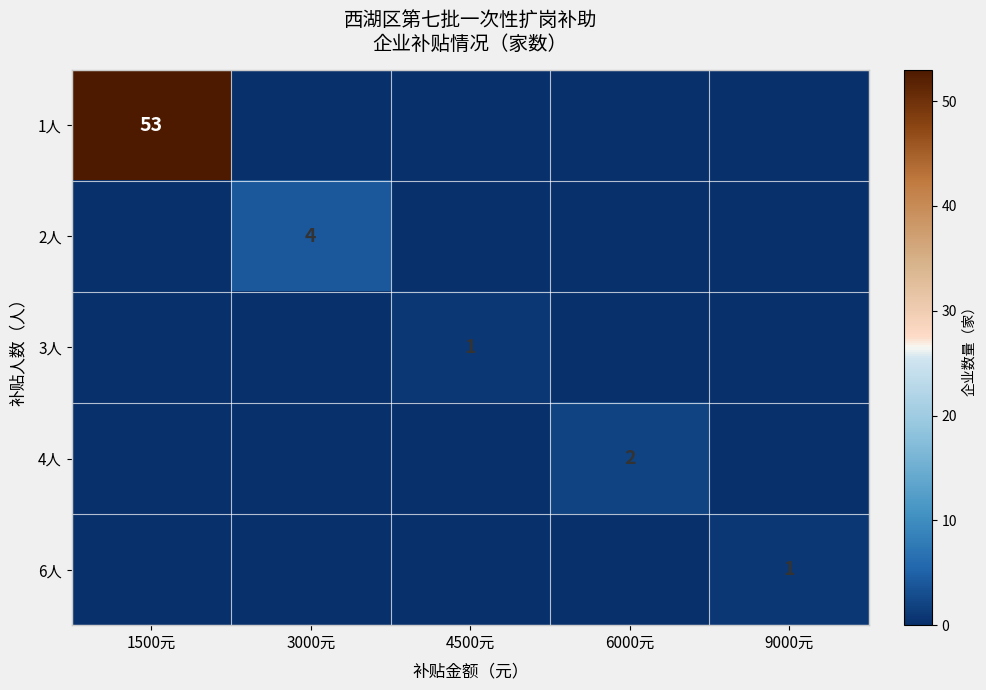

True or false: 3人 has a value of 2 at 4500元.

False